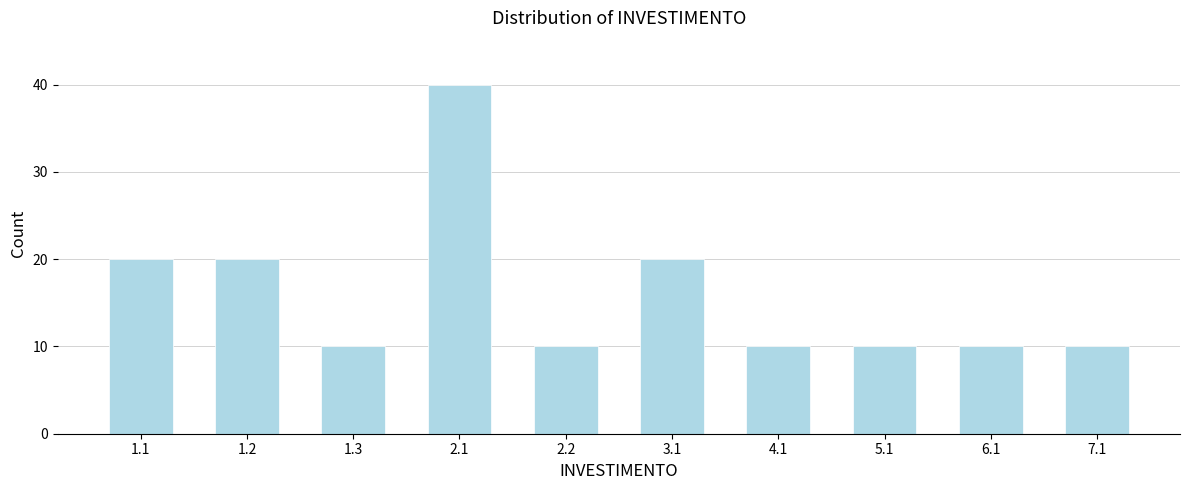

Reading left to right, list all the values displayed in this chart.

20	20	10	40	10	20	10	10	10	10